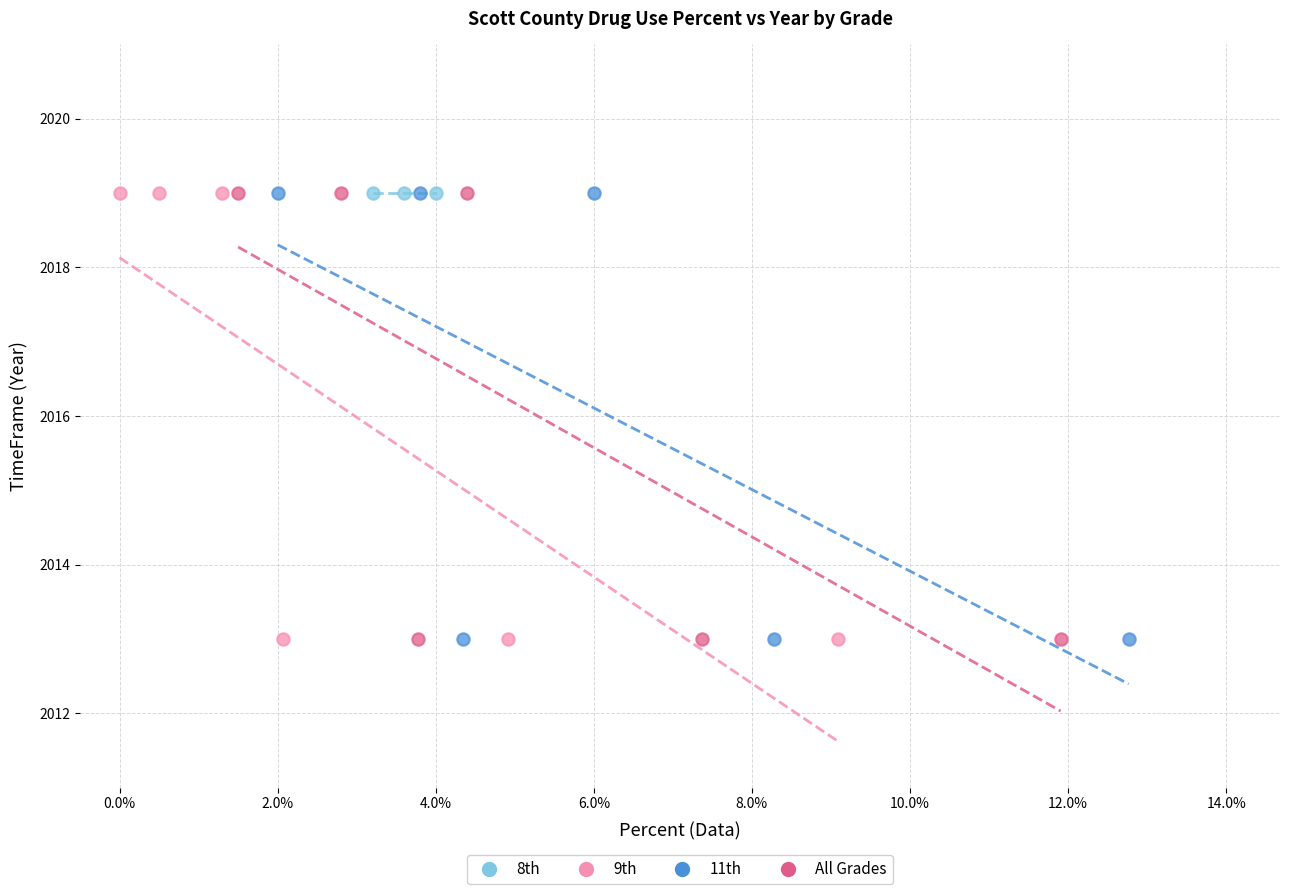

What are all the series names shown in the legend?

8th, 9th, 11th, All Grades